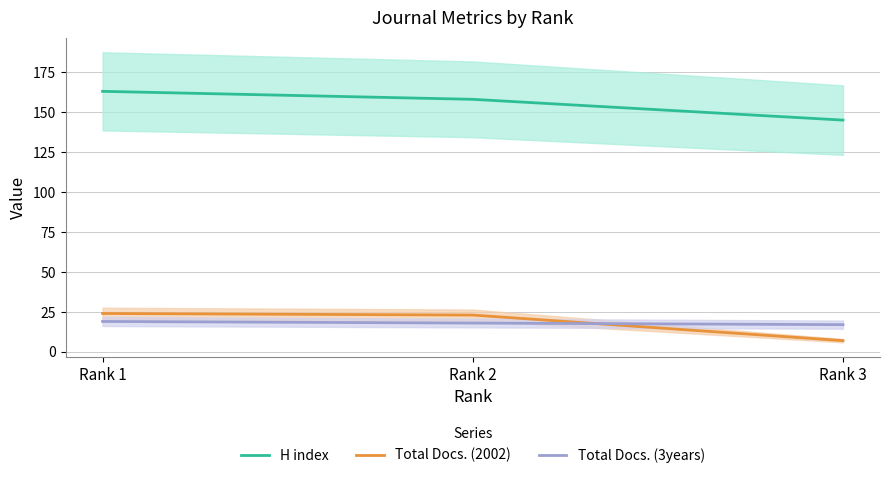

Reading right to left, transcribe all the data shown in this chart.

H index: Rank 3=145	Rank 2=158	Rank 1=163
Total Docs. (2002): Rank 3=7	Rank 2=23	Rank 1=24
Total Docs. (3years): Rank 3=17	Rank 2=18	Rank 1=19